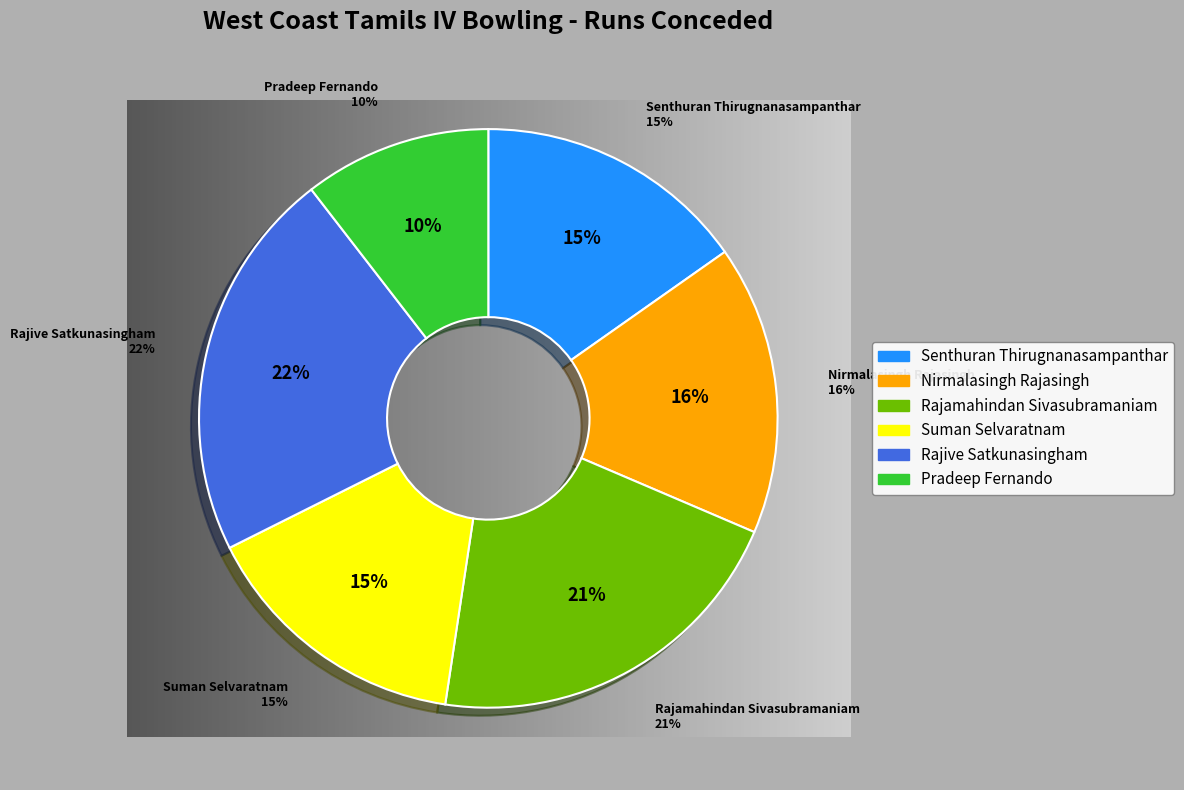

Which slice is the largest?

Rajive Satkunasingham